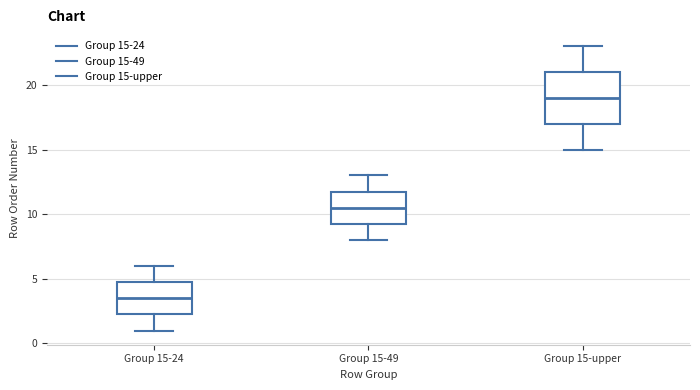

Which box's median line is the lowest?

Group 15-24